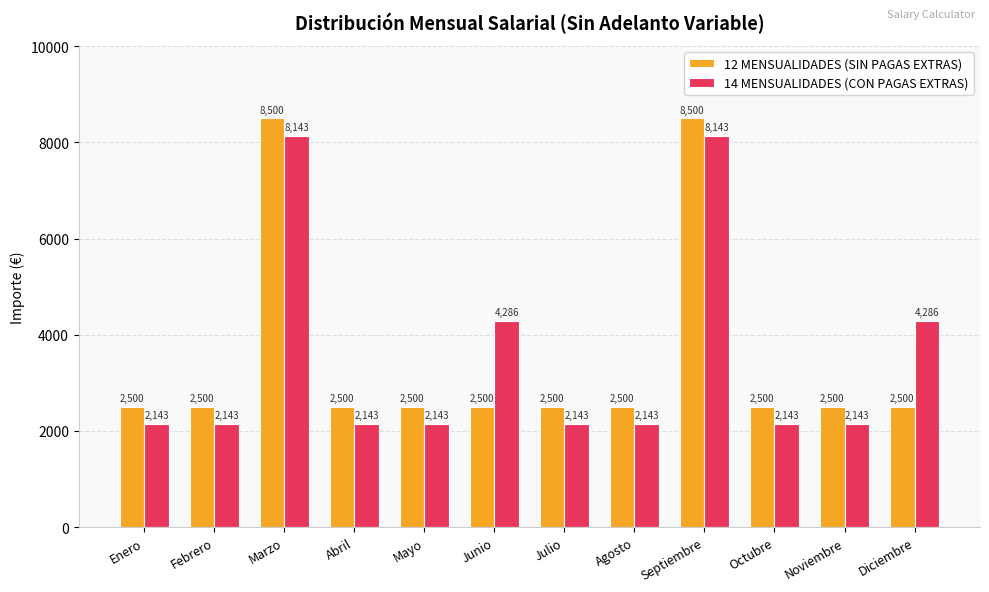

What is the highest value of the 14 MENSUALIDADES (CON PAGAS EXTRAS) series?

8142.9